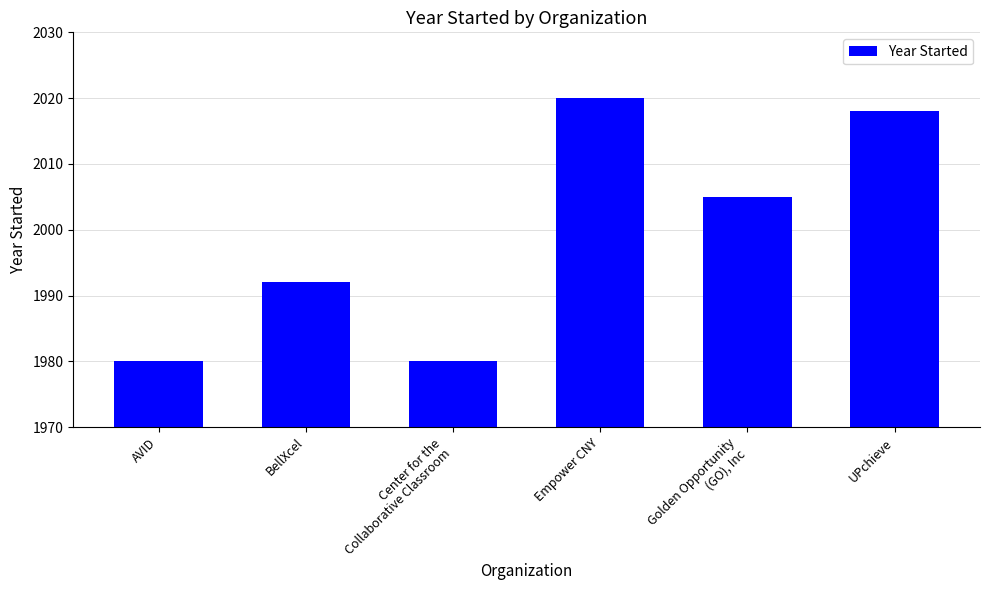

What is the maximum value shown in the chart?

2020